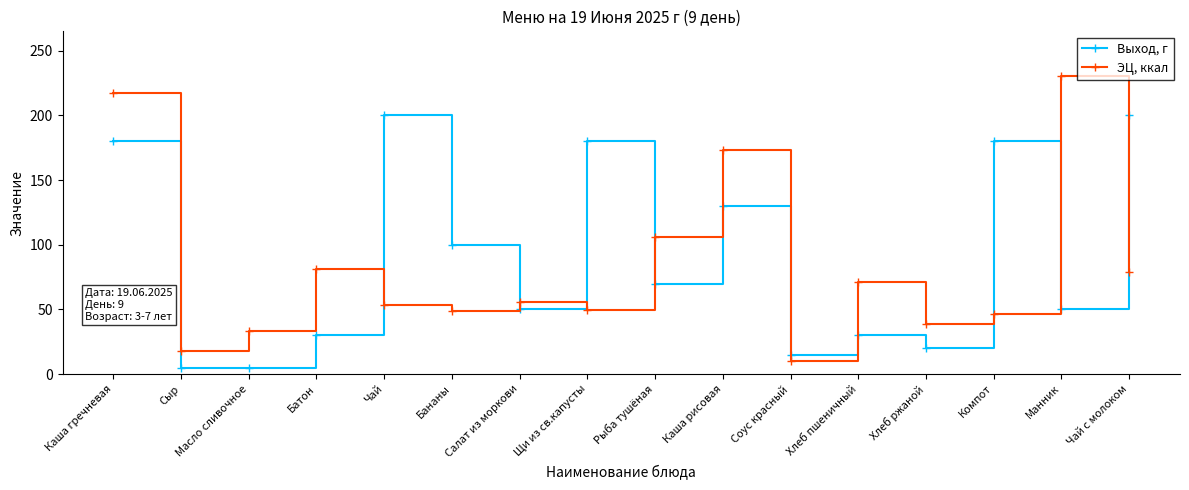

What is the minimum value shown in the chart?

5.0